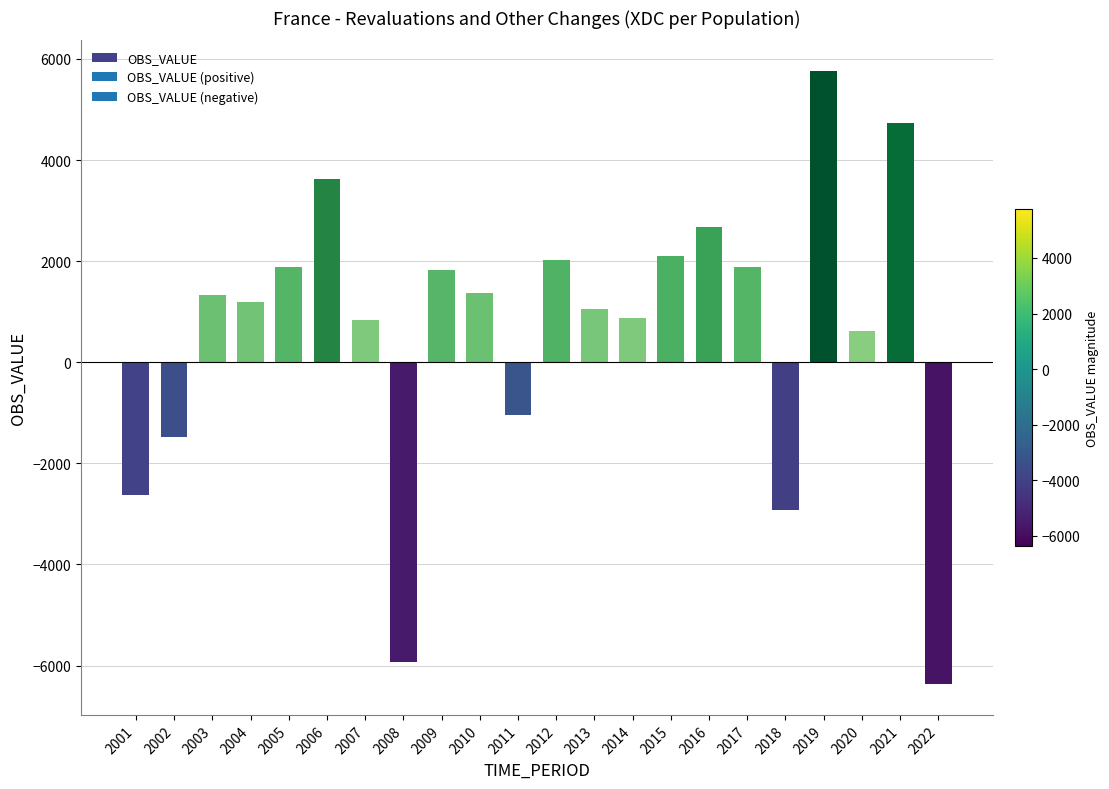

What is the difference between the second highest and minimum values?

11101.5